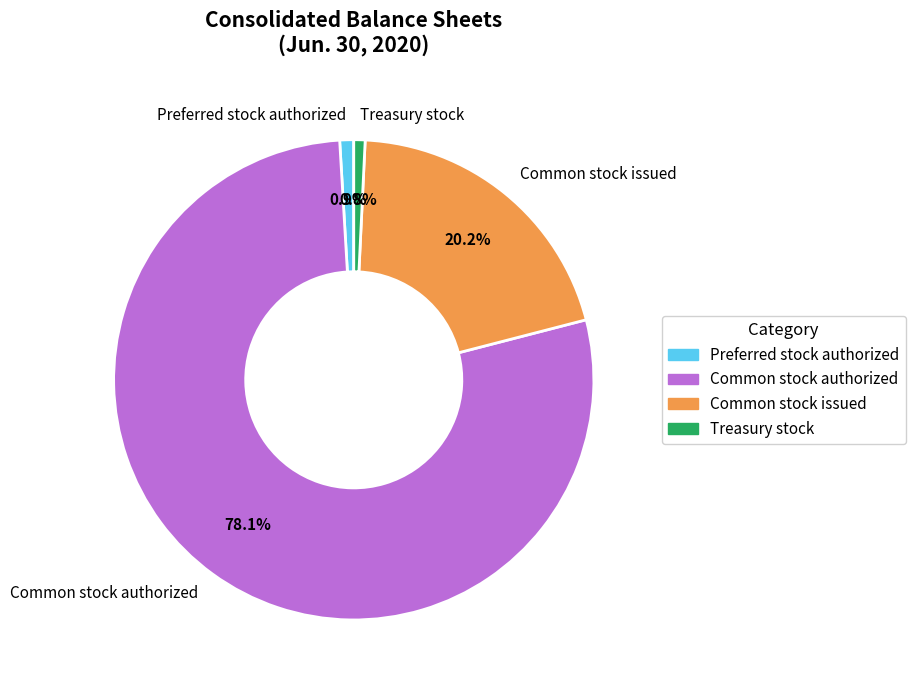

To the nearest percent, what percentage of the pie is Preferred stock authorized?

1%